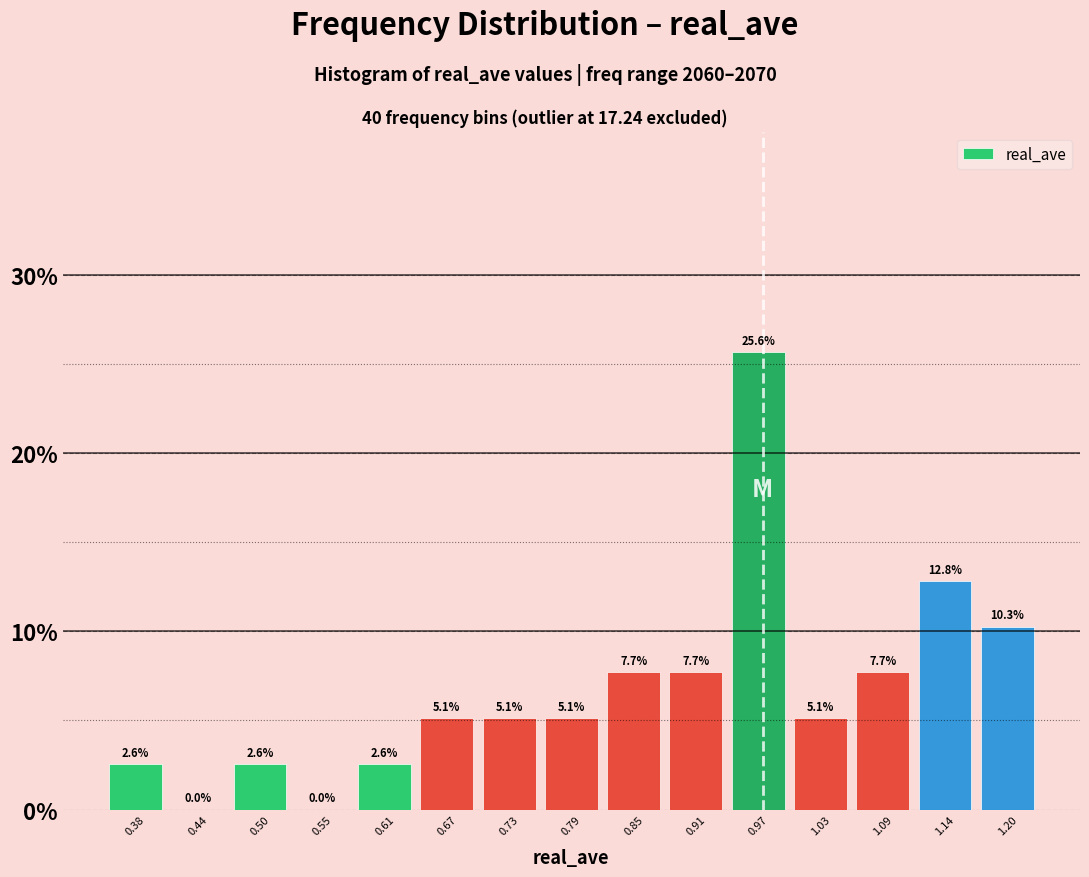

Over which range of the x-axis is the bar tallest?

0.94 to 1.00